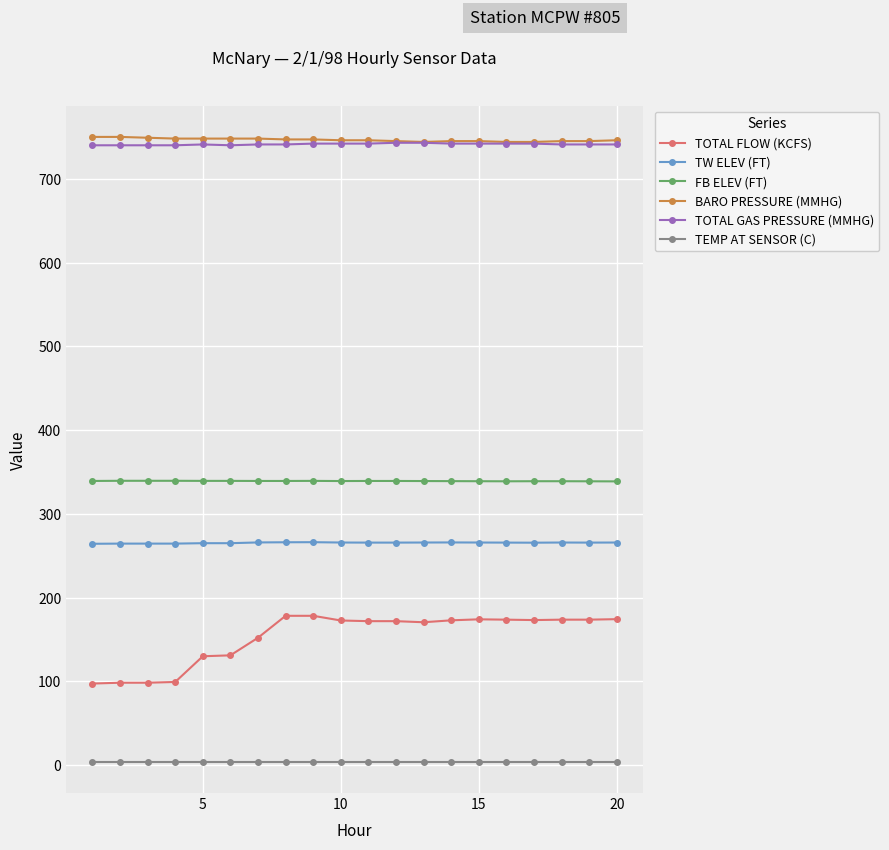

Is this an area chart (filled region under the line)?

No